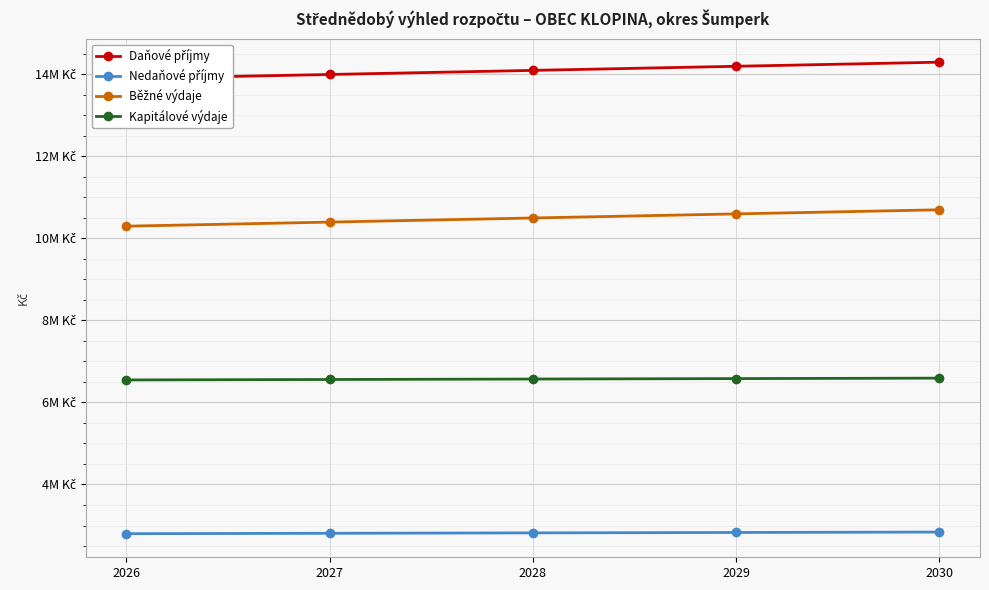

At which label is Daňové příjmy closest to 14100000?

2028